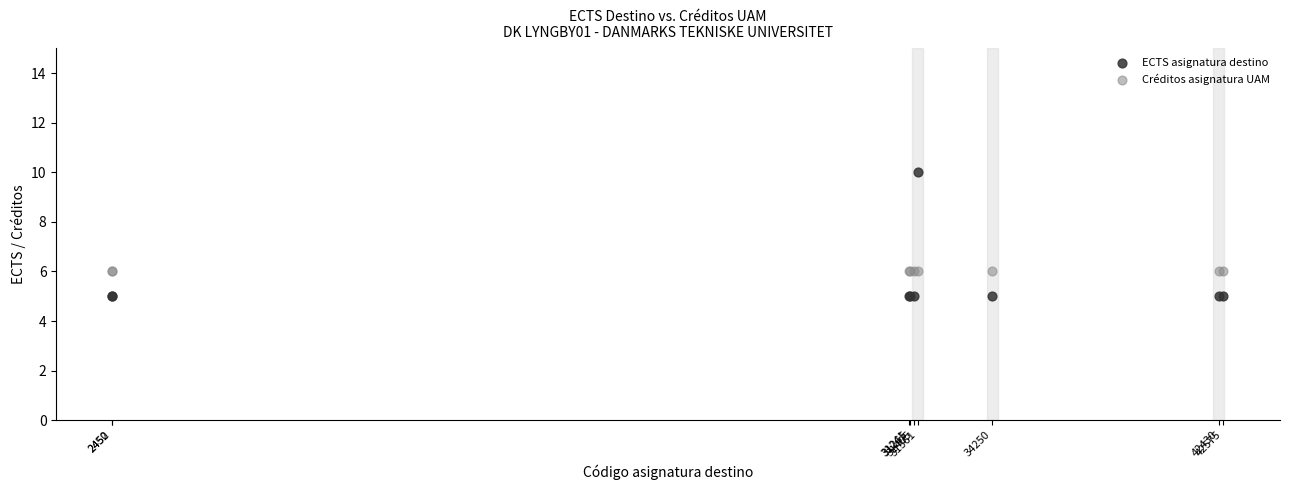

Which series reaches the minimum Y coordinate?

ECTS asignatura destino